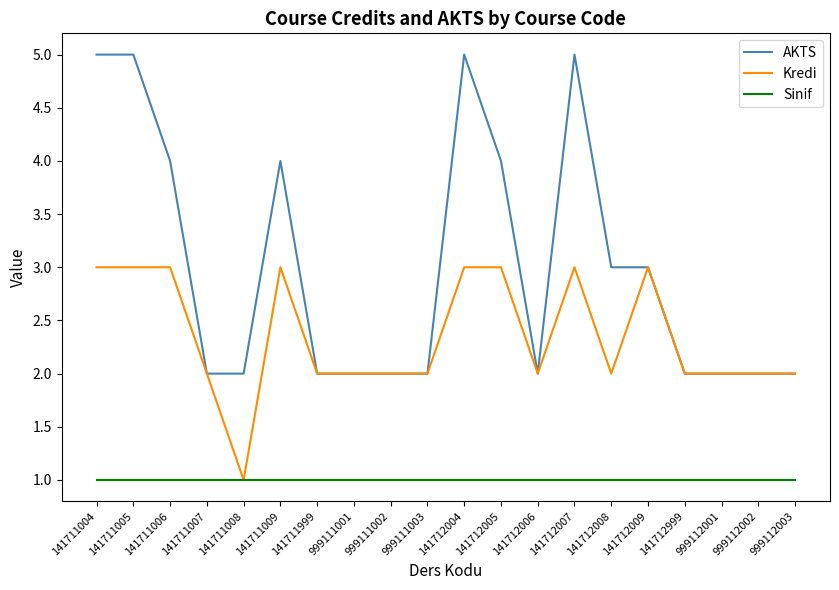

What is the spread (max minus min) of values at 141711006?

3